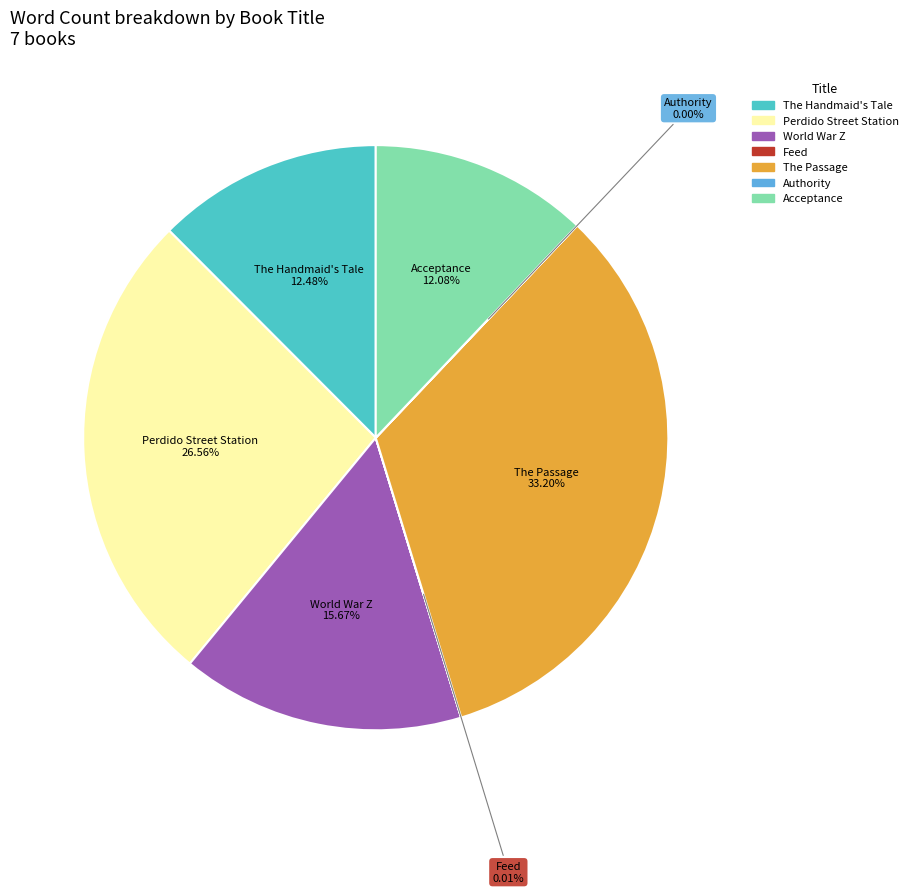

What percentage is the Acceptance slice, to the nearest percent?

12%